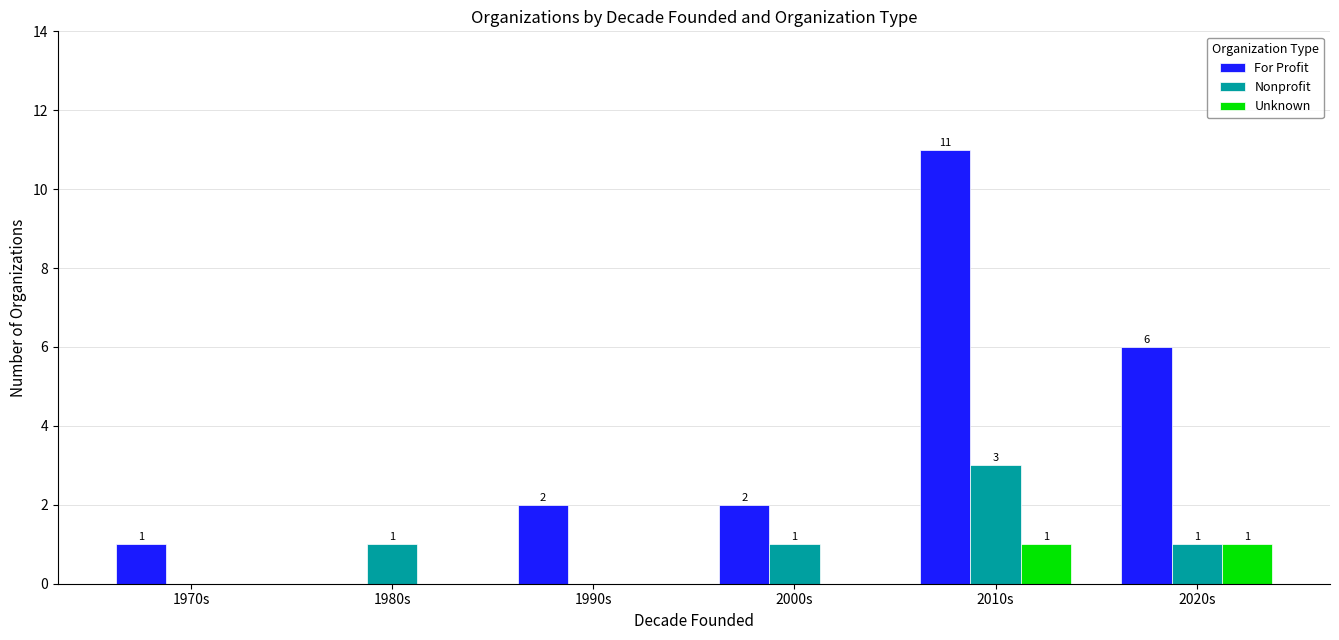

What is the difference between the Nonprofit values at 2000s and 1970s?

1